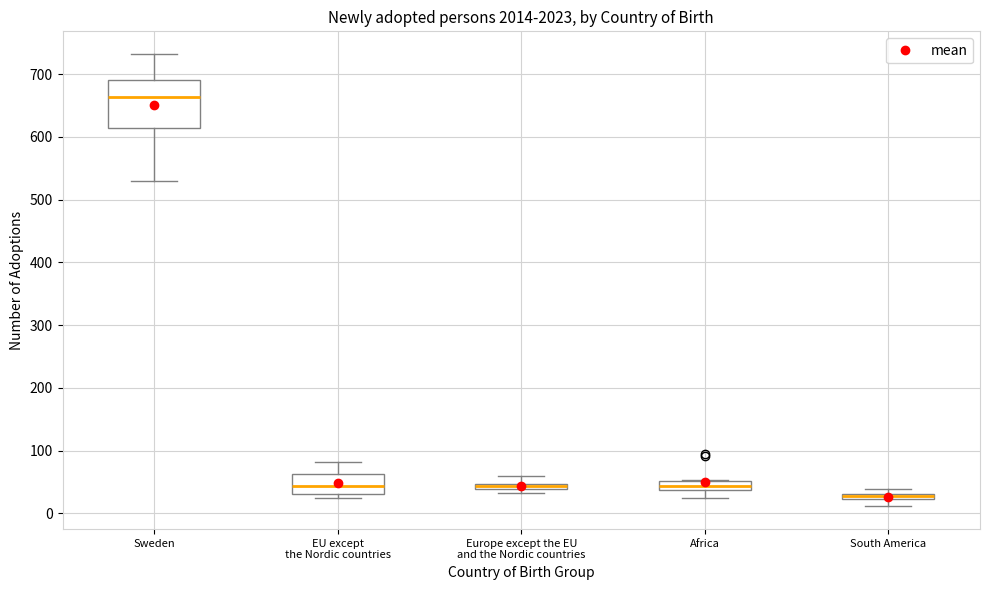

Where is the upper edge of the box for Sweden on the y-axis? The values are not printed on the chart, so give them approximately, as read against the axis.

690